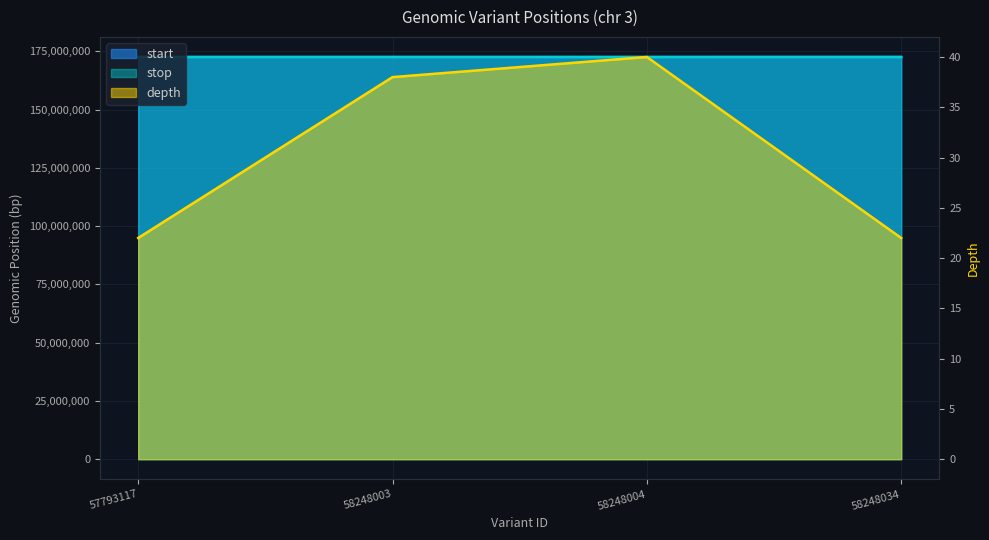

Rank the series at 57793117 from lowest to highest value.

depth, start, stop